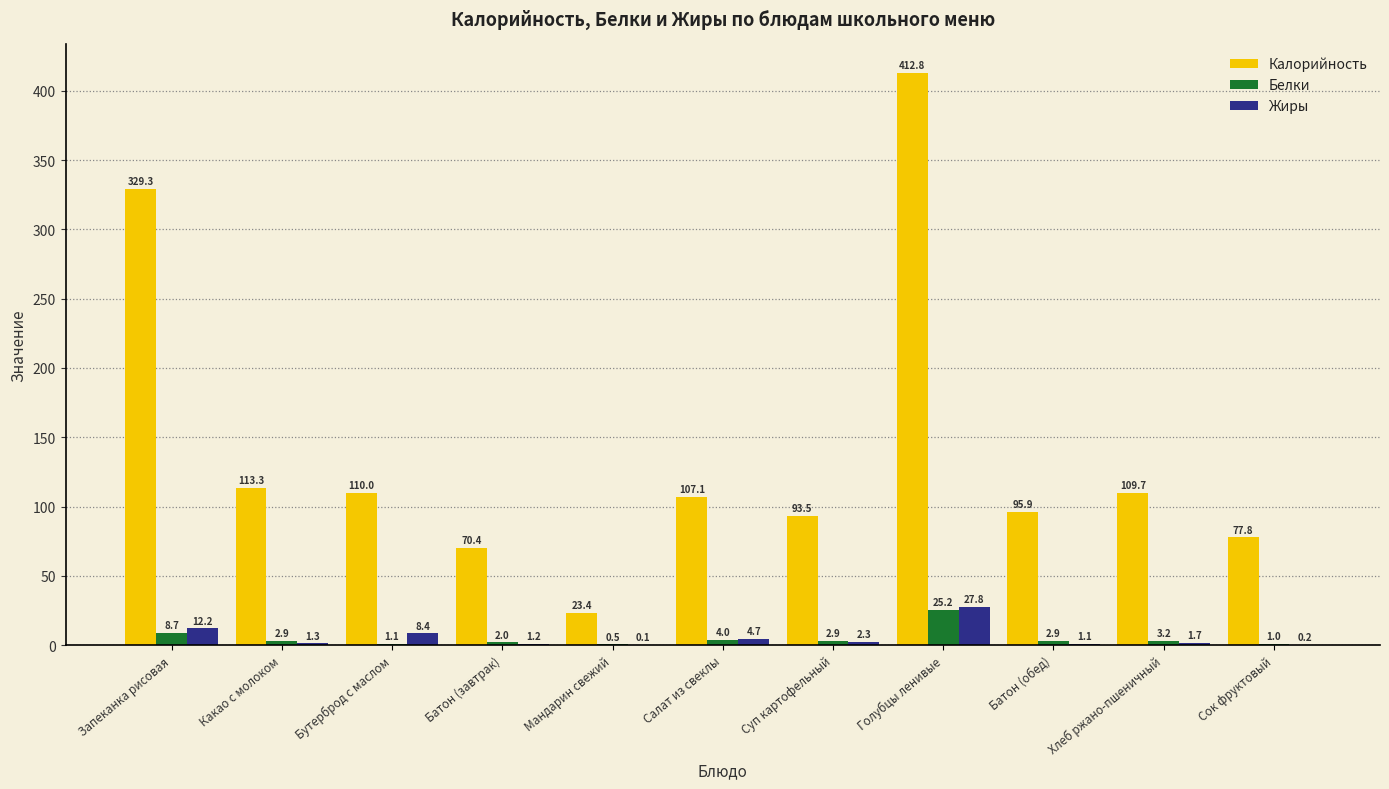

At which label is Белки closest to 12?

Запеканка рисовая